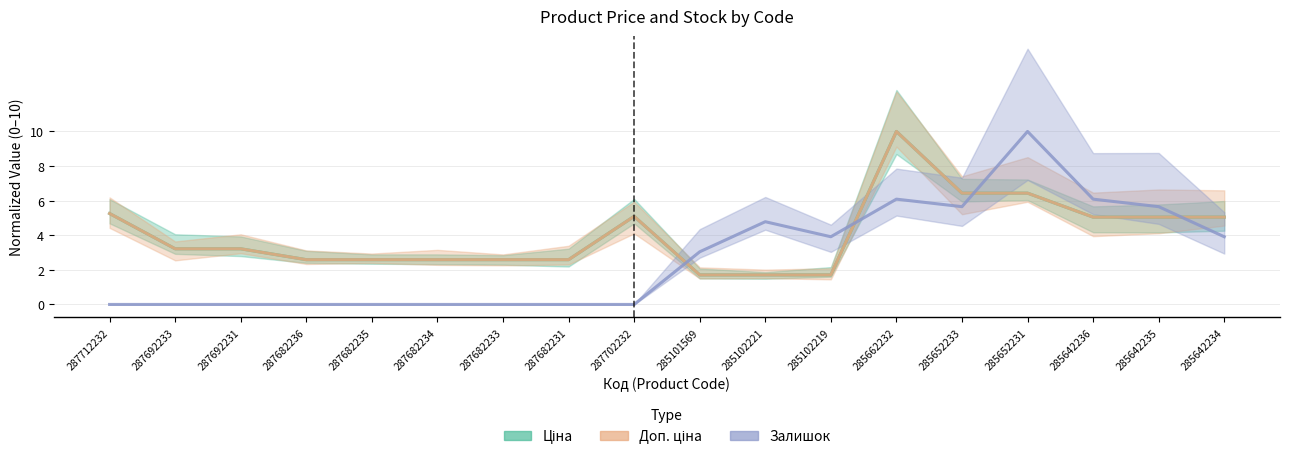

At which label does Залишок first exceed 3?

285101569